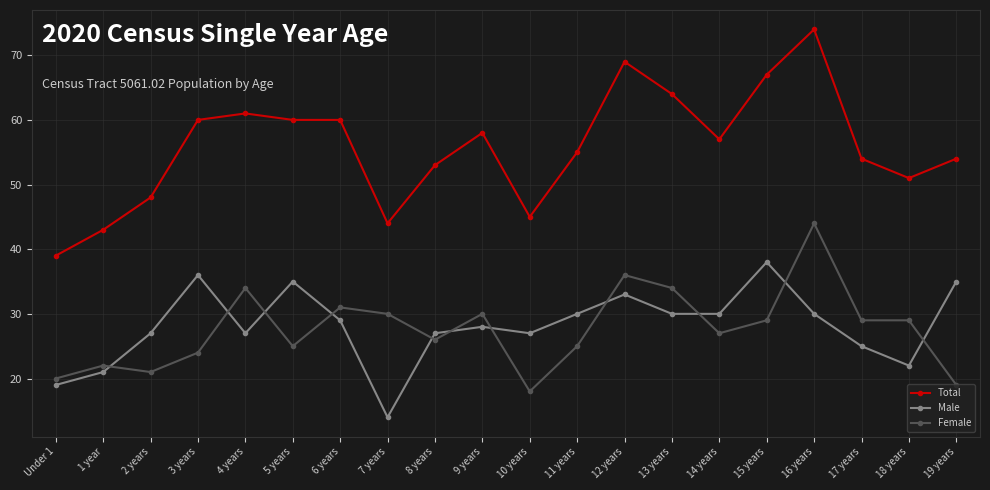

Reading right to left, what are all the values shown in this chart?

Total: 19 years=54	18 years=51	17 years=54	16 years=74	15 years=67	14 years=57	13 years=64	12 years=69	11 years=55	10 years=45	9 years=58	8 years=53	7 years=44	6 years=60	5 years=60	4 years=61	3 years=60	2 years=48	1 year=43	Under 1=39
Male: 19 years=35	18 years=22	17 years=25	16 years=30	15 years=38	14 years=30	13 years=30	12 years=33	11 years=30	10 years=27	9 years=28	8 years=27	7 years=14	6 years=29	5 years=35	4 years=27	3 years=36	2 years=27	1 year=21	Under 1=19
Female: 19 years=19	18 years=29	17 years=29	16 years=44	15 years=29	14 years=27	13 years=34	12 years=36	11 years=25	10 years=18	9 years=30	8 years=26	7 years=30	6 years=31	5 years=25	4 years=34	3 years=24	2 years=21	1 year=22	Under 1=20